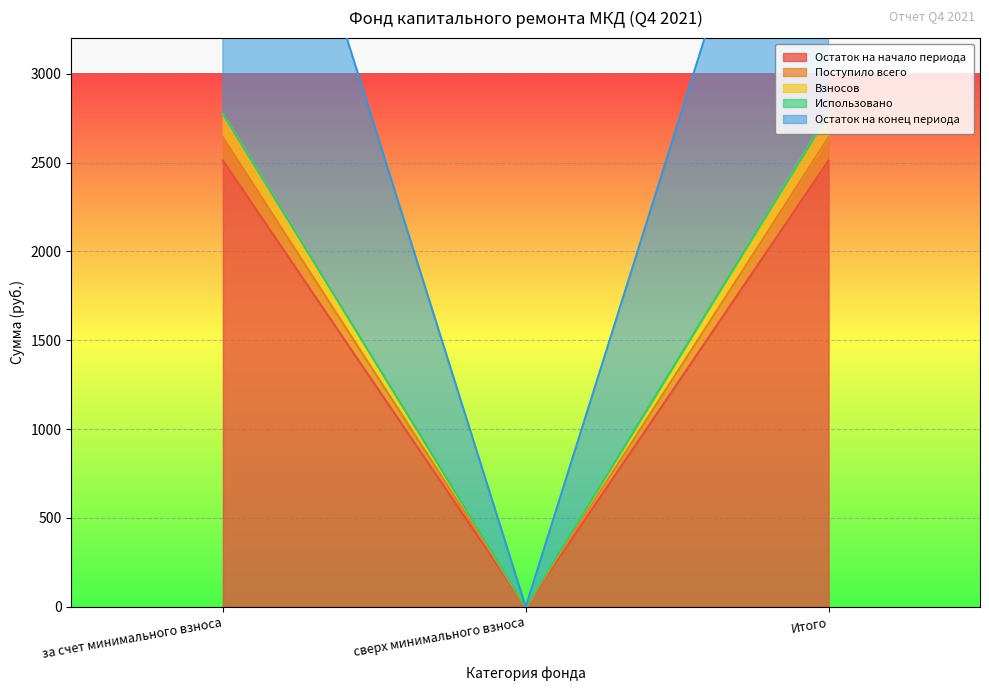

The Остаток на конец периода series shows 3722.7 at за счет минимального взноса. True or false?

False